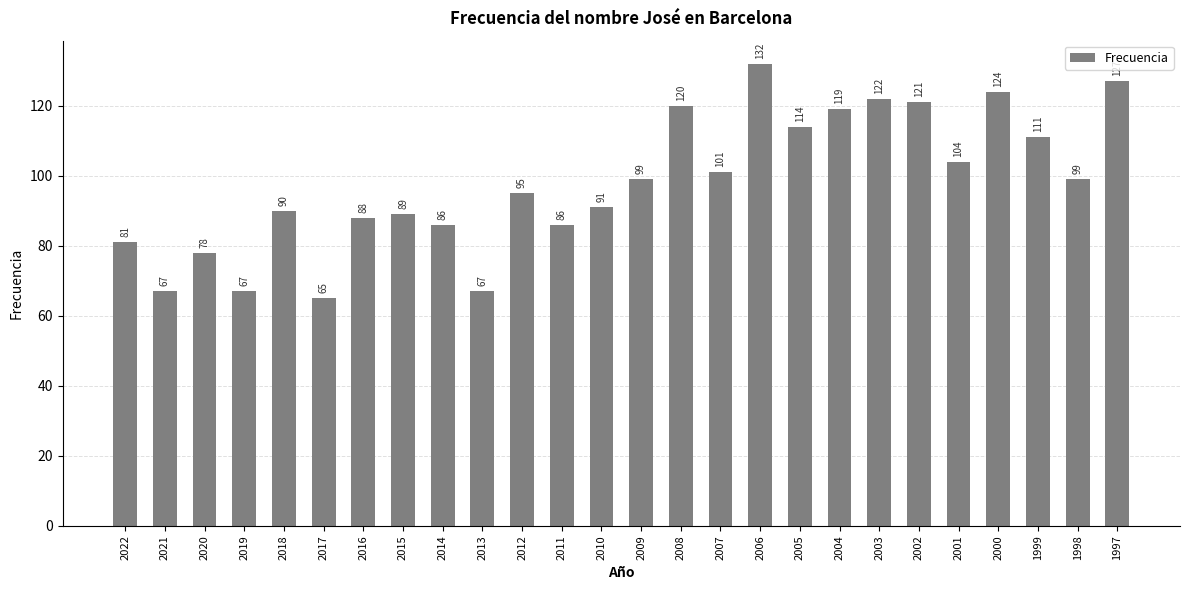

What is the value of the 20th bar from the left?

122